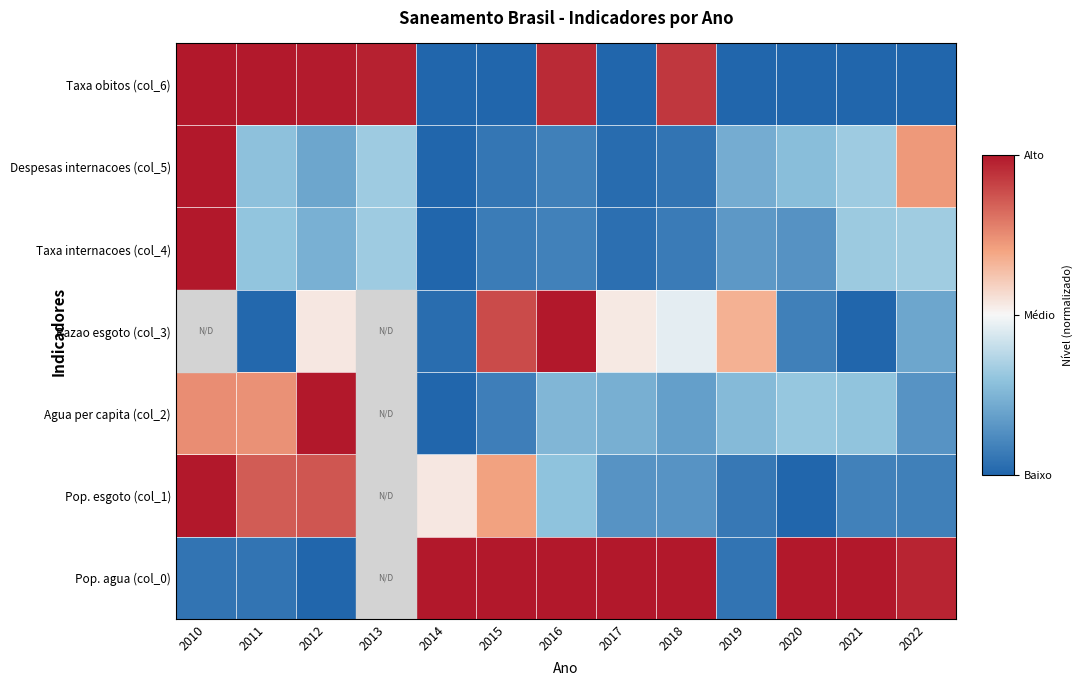

Is it true that Taxa obitos (col_6) equals 0.0 at 2020?

True